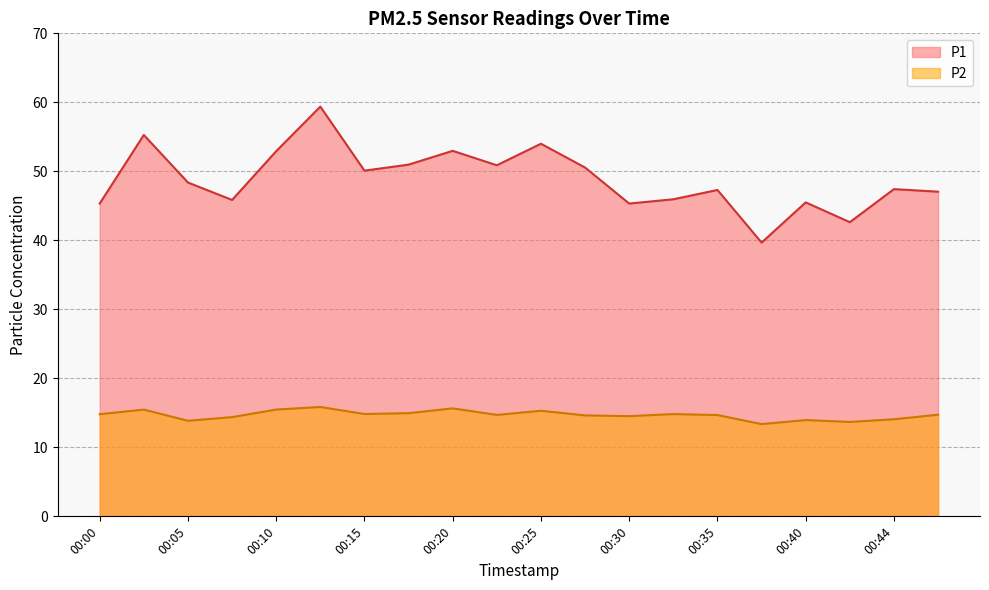

At which category is the sum across all series the highest?

00:13